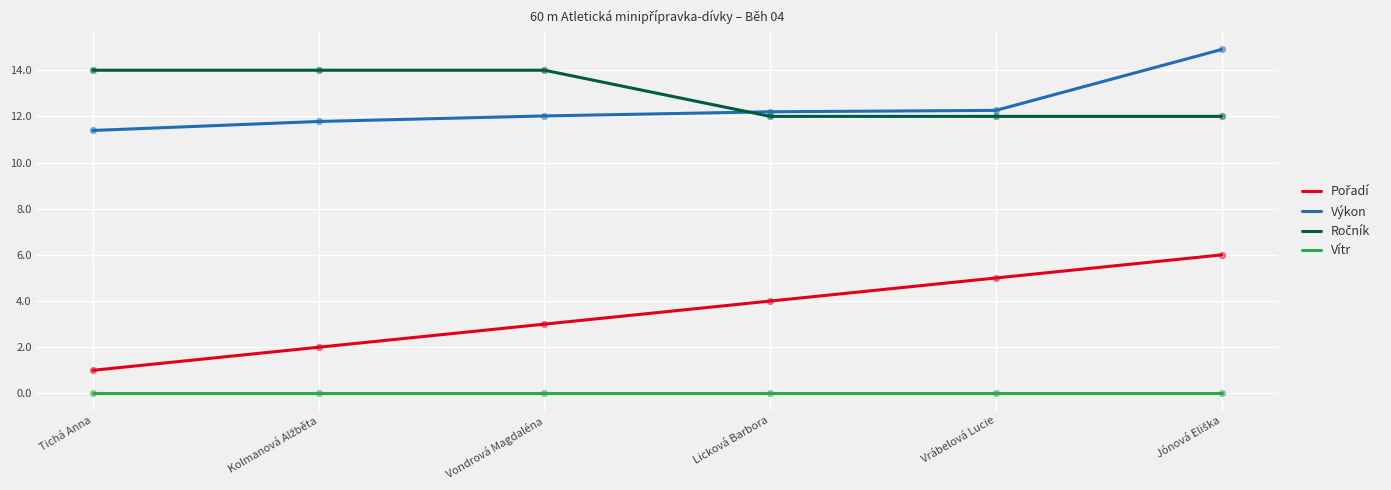

What is the total value across all series at Vondrová Magdaléna?

29.0